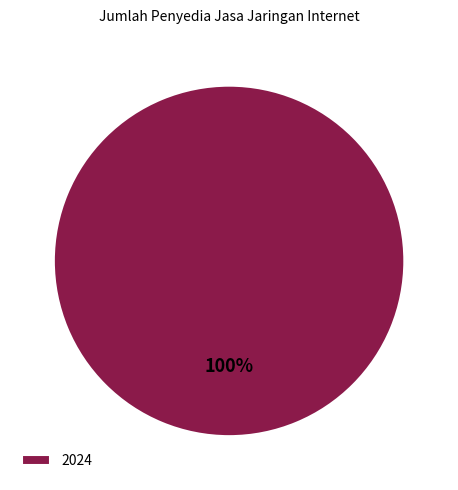

Rank the categories by value from lowest to highest.

2024